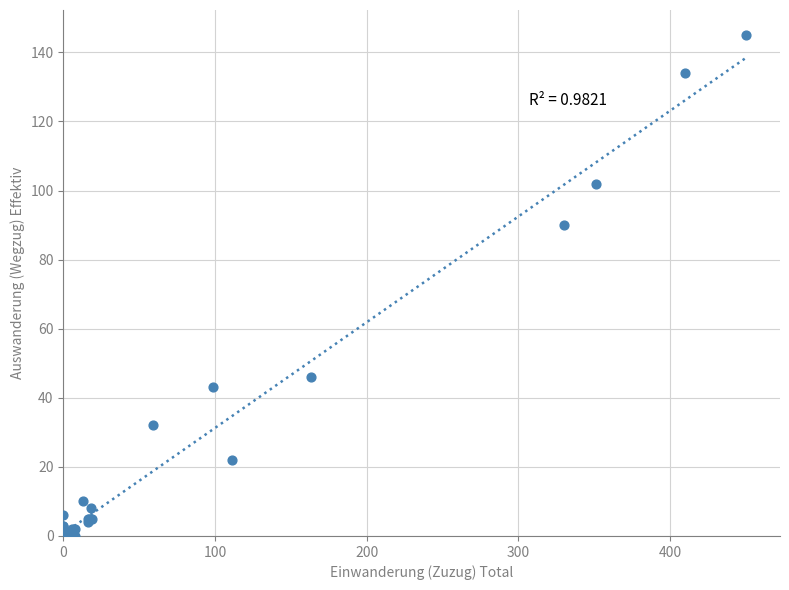

What Y value in the scatter plot is closest to 72?

90